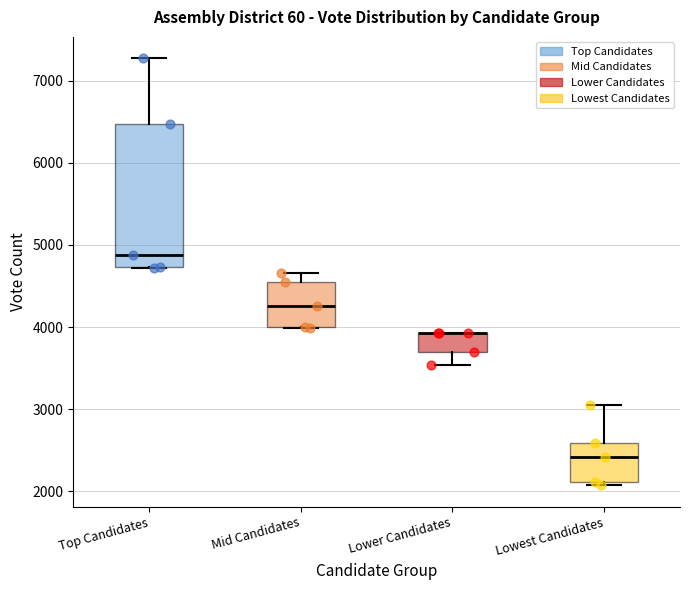

Reading left to right, read every box against the y-axis: the position of its median line, the range the box covers, and the ends of its whiskers. The values are not printed on the chart, so give them approximately, as read against the axis.

Top Candidates: median 4900, box 4700 to 6500, whiskers 4700 to 7300
Mid Candidates: median 4300, box 4000 to 4500, whiskers 4000 to 4700
Lower Candidates: median 3900 (drawn on the box's upper edge), box 3700 to 3900, whiskers 3500 to 3900
Lowest Candidates: median 2400, box 2100 to 2600, whiskers 2100 (just below the box's lower edge) to 3100